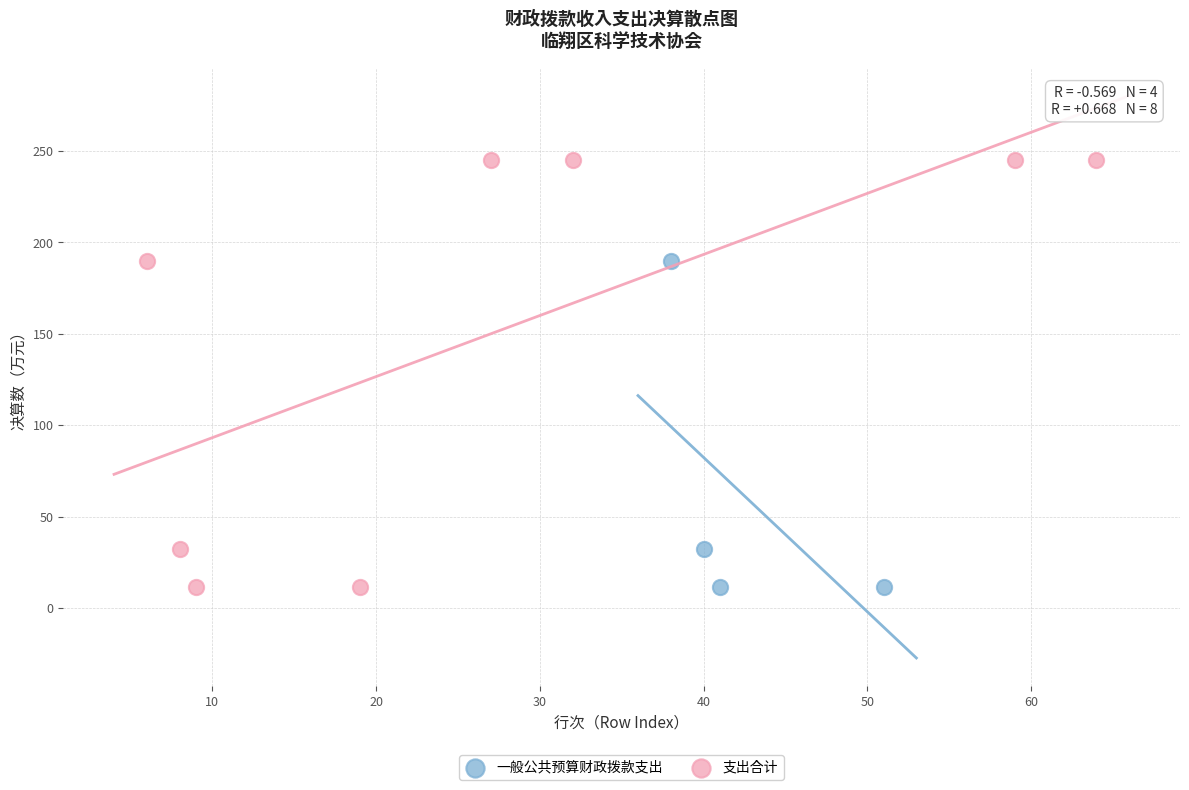

Which series contains the highest Y value?

支出合计